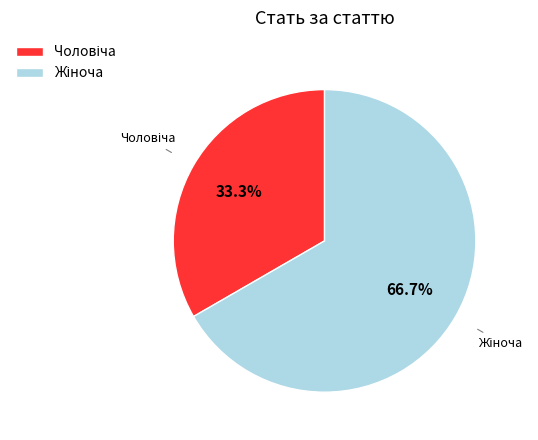

Does any single category account for the majority?

Yes